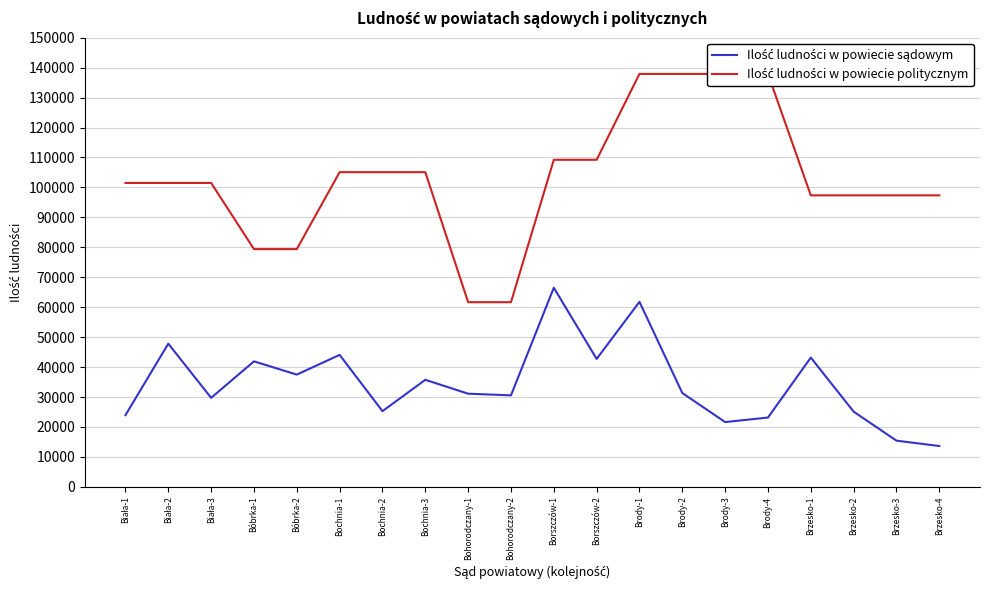

What are all the series names shown in the legend?

Ilość ludności w powiecie sądowym, Ilość ludności w powiecie politycznym